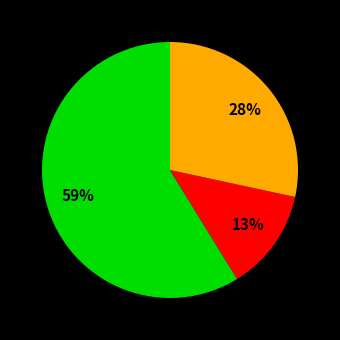

Is there a majority slice in this chart?

Yes